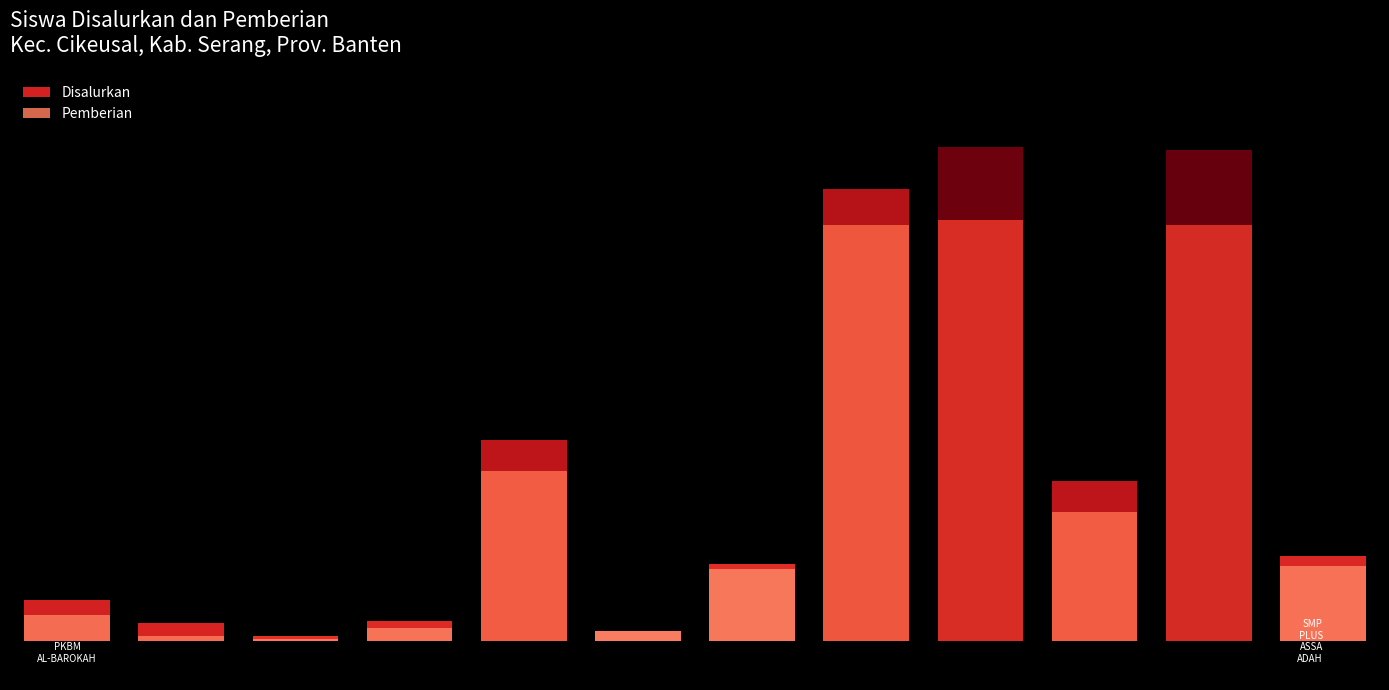

Count the number of categories in the chart.

12